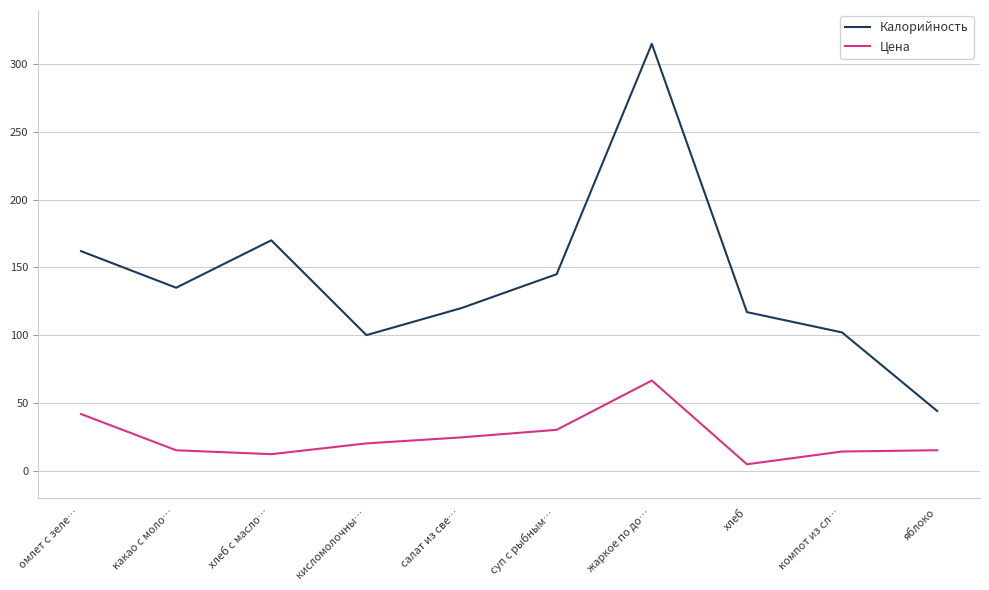

Which series has the largest range (max minus min)?

Калорийность